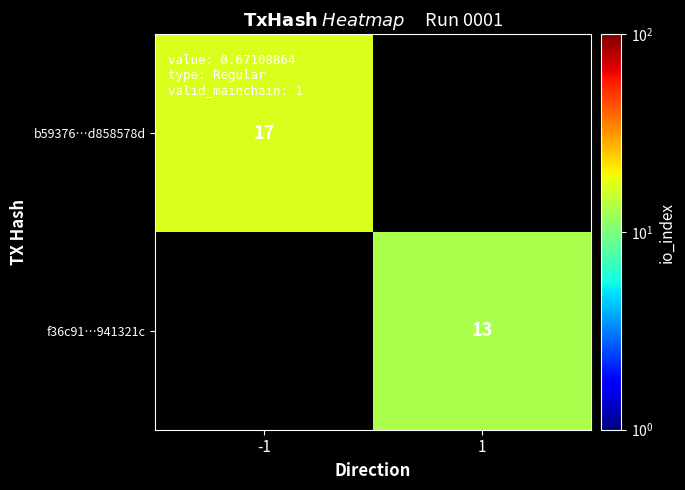

True or false: f36c91…941321c has a value of 13 at 1.

True